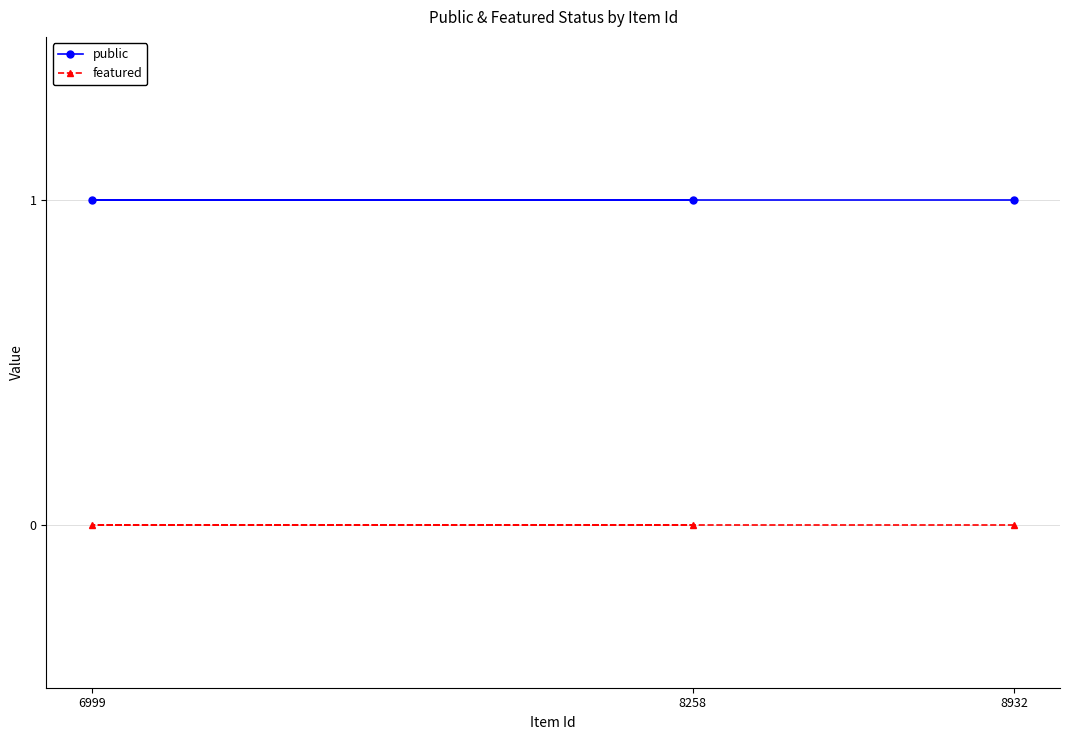

At which label is public closest to 1?

8932